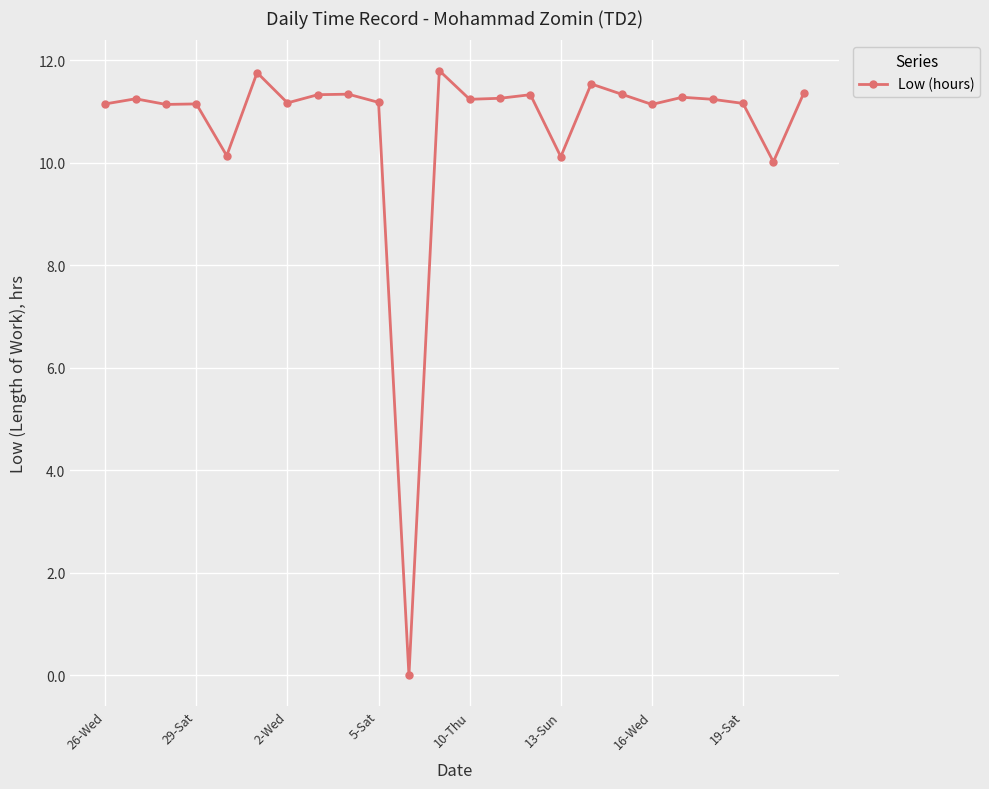

What is the average value?

10.7